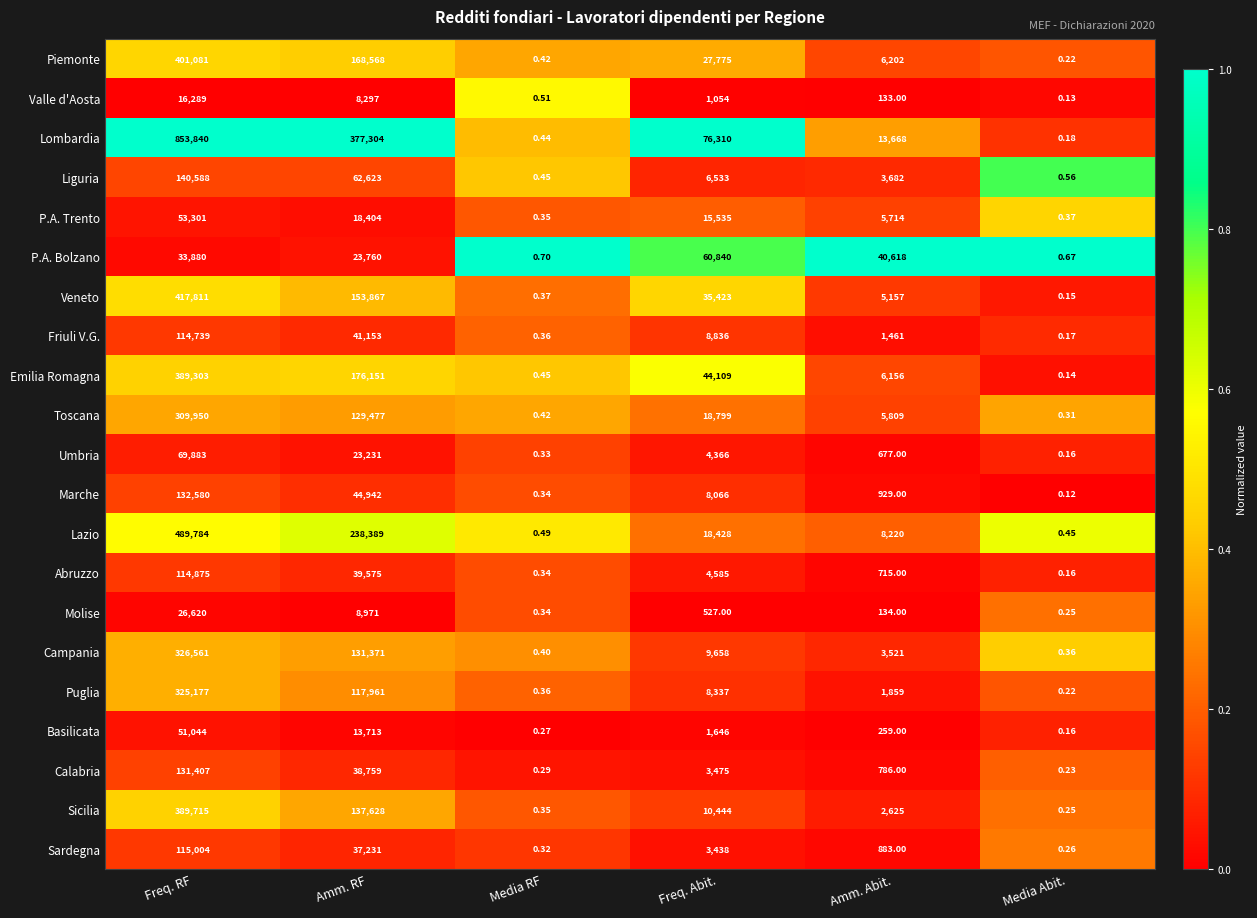

Rank the series at Freq. Abit. from lowest to highest value.

Molise, Valle d'Aosta, Basilicata, Sardegna, Calabria, Umbria, Abruzzo, Liguria, Marche, Puglia, Friuli V.G., Campania, Sicilia, P.A. Trento, Lazio, Toscana, Piemonte, Veneto, Emilia Romagna, P.A. Bolzano, Lombardia